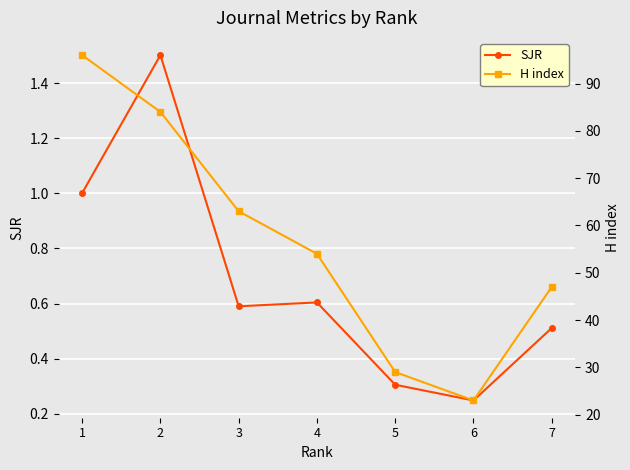

Between 1 and 7, which series saw the biggest shift?

H index